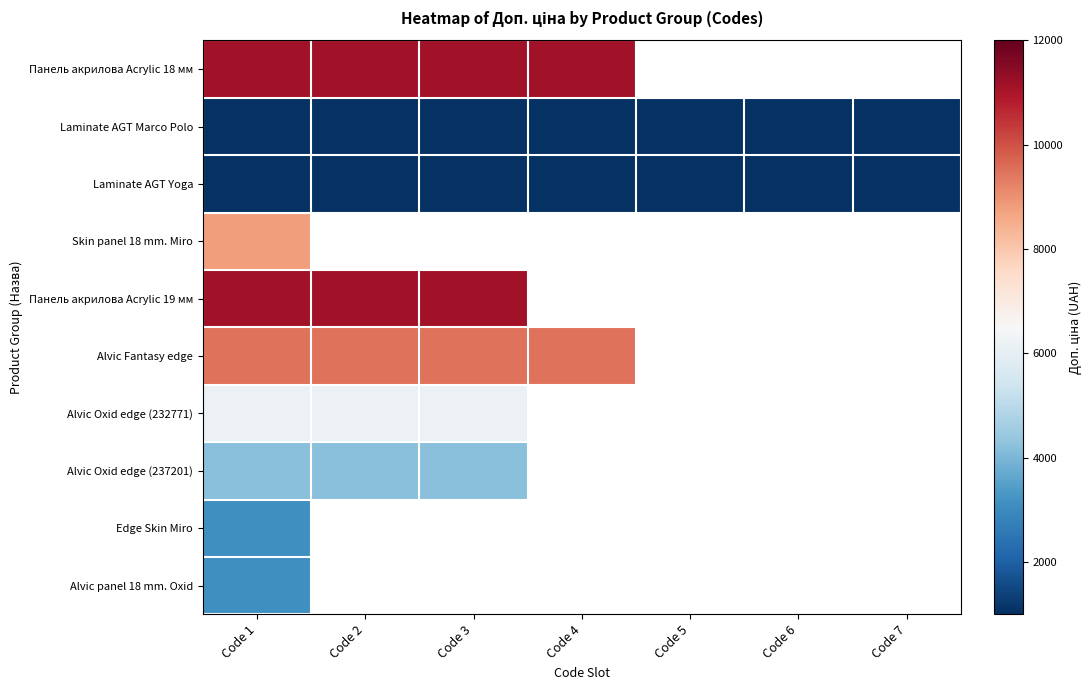

Which label corresponds to the smallest value in the chart?

Code 1